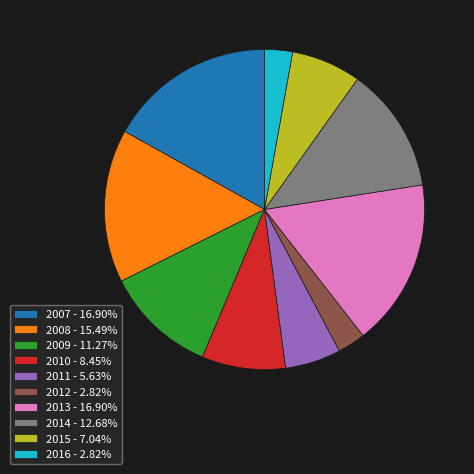

Is there any slice that represents more than half of the pie?

No